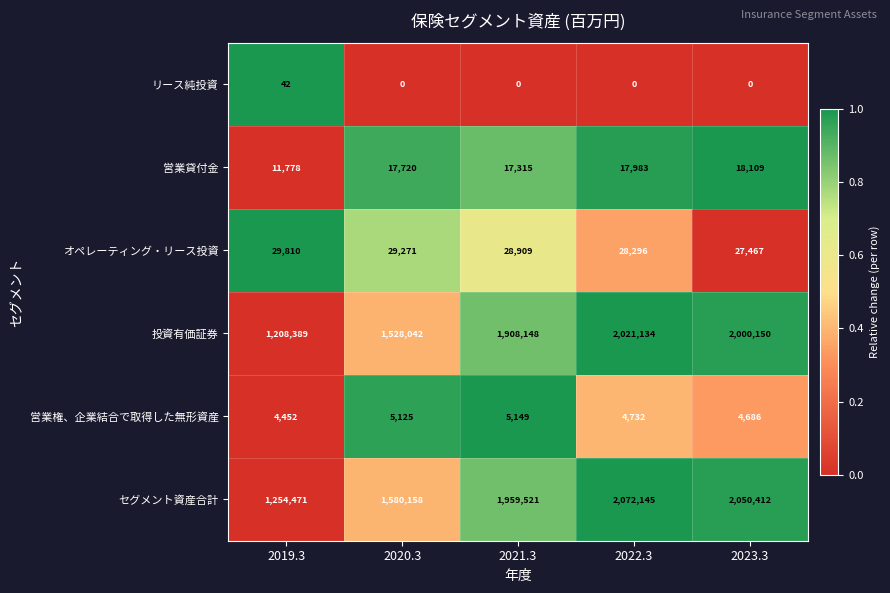

Rank the series by their maximum value, from highest to lowest.

セグメント資産合計, 投資有価証券, オペレーティング・リース投資, 営業貸付金, 営業権、企業結合で取得した無形資産, リース純投資